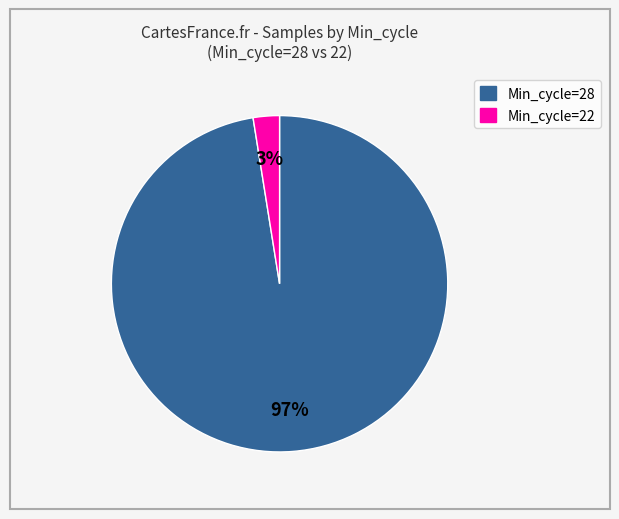

Is there any slice that represents more than half of the pie?

Yes